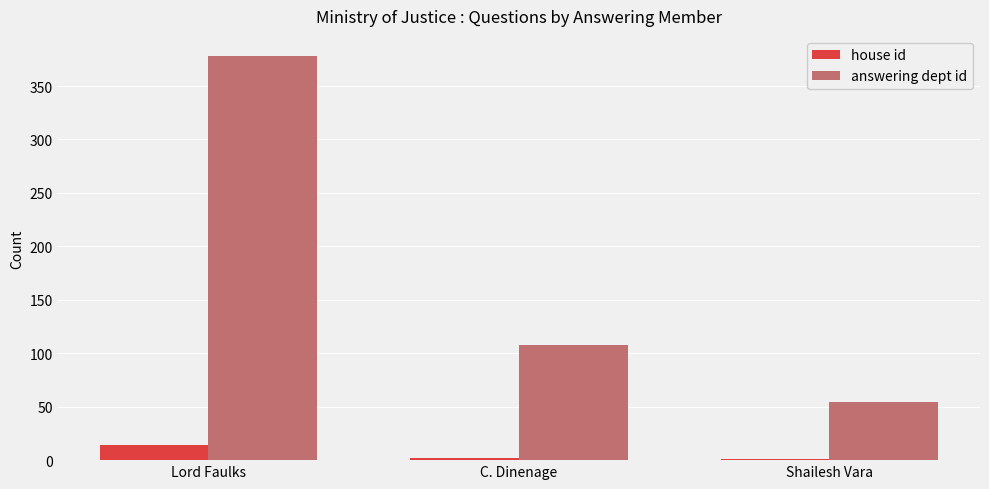

Where is house id nearest to the value 7?

C. Dinenage